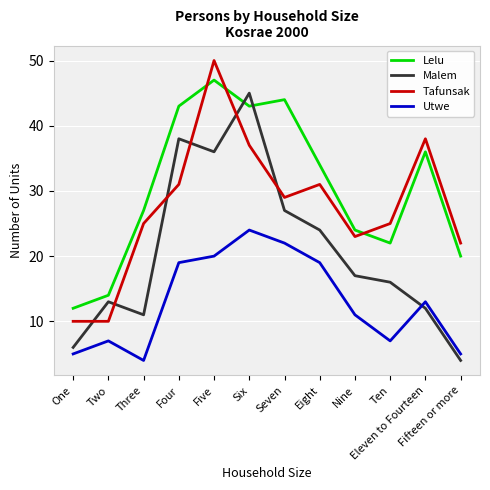

What position from the left is Four?

4